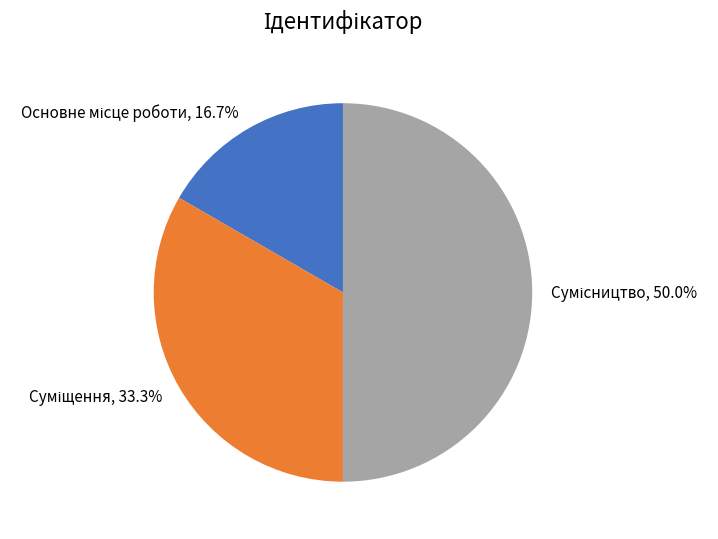

How many slices are in this pie chart?

3